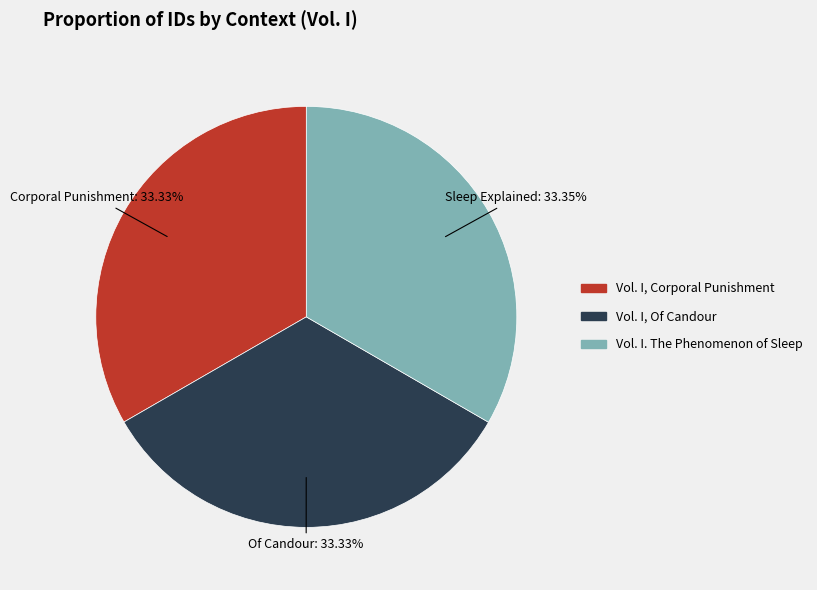

What is the ratio of the value at Vol. I, Of Candour to the value at Vol. I. The Phenomenon of Sleep?

1.0